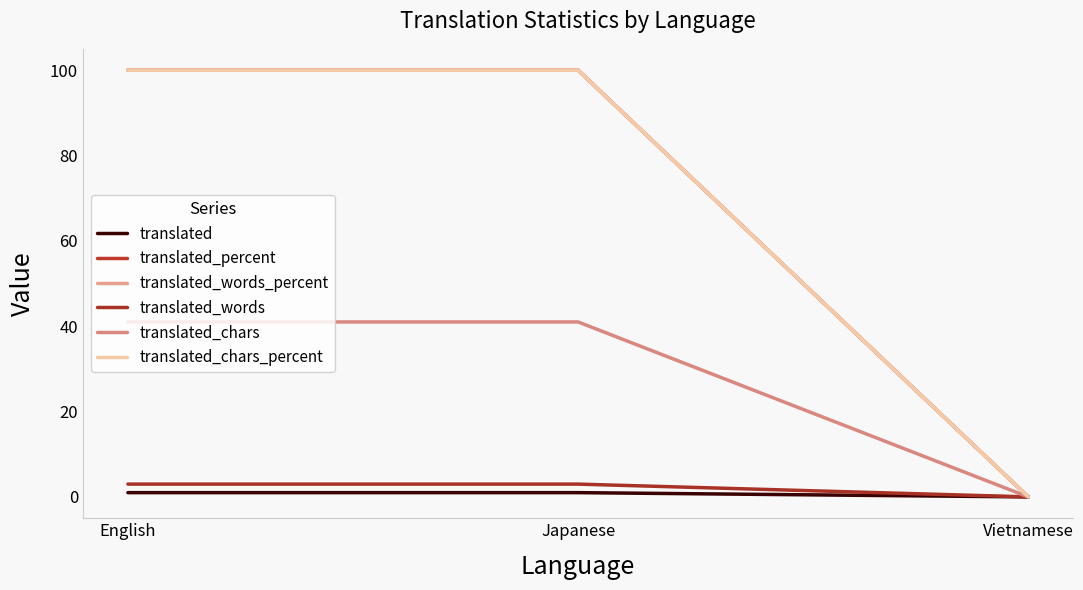

Does the chart have visible grid lines?

No